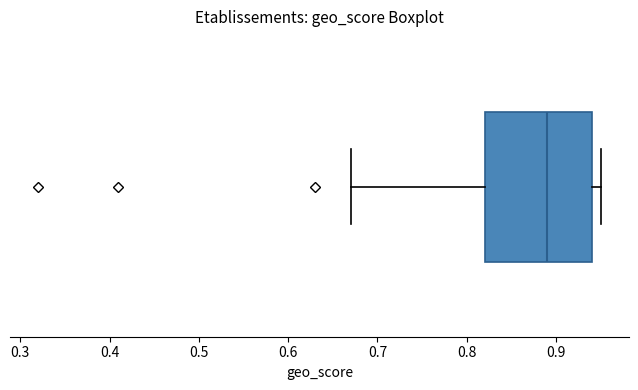

Read this box plot against the x-axis: the position of the median line, the range covered by the box, and the ends of both whiskers. The values are not printed on the chart, so give them approximately, as read against the axis.

median 0.89, box 0.82 to 0.94, whiskers 0.67 to 0.95